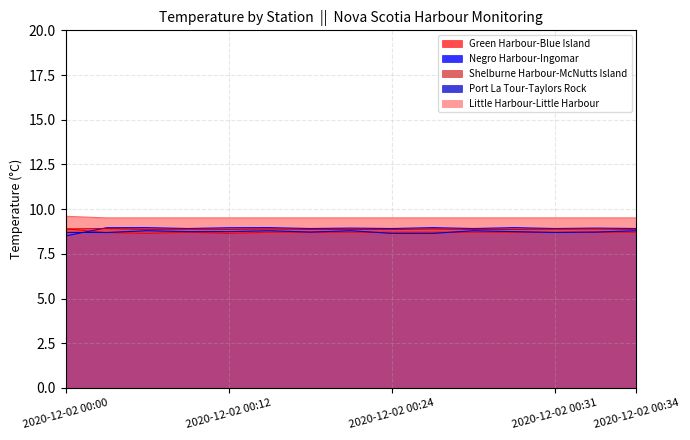

Which label corresponds to the smallest value in the chart?

2020-12-02 00:00